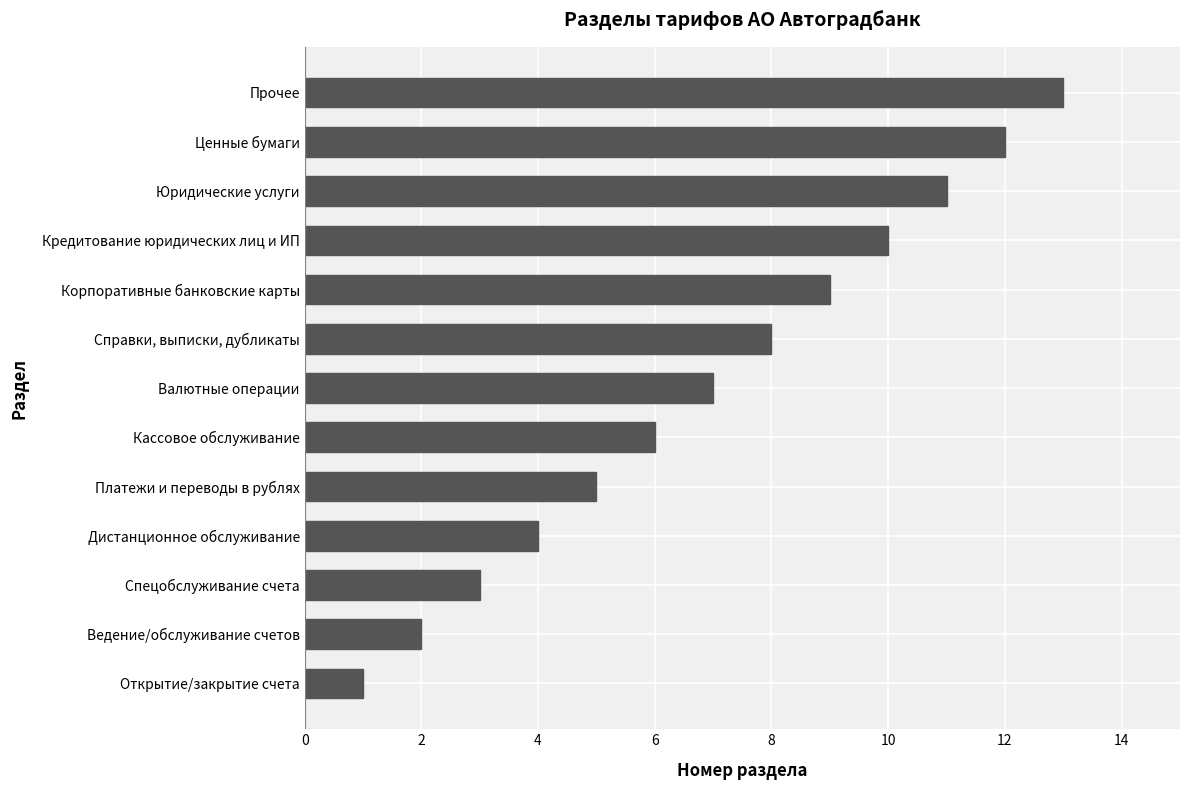

True or false: the data shows 4 at Спецобслуживание счета.

False